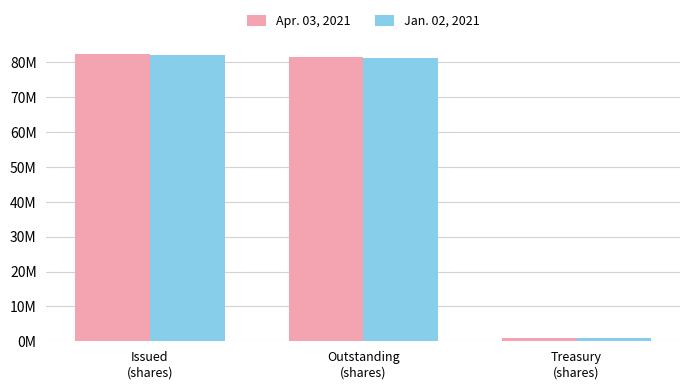

What are all the series names shown in the legend?

Apr. 03, 2021, Jan. 02, 2021